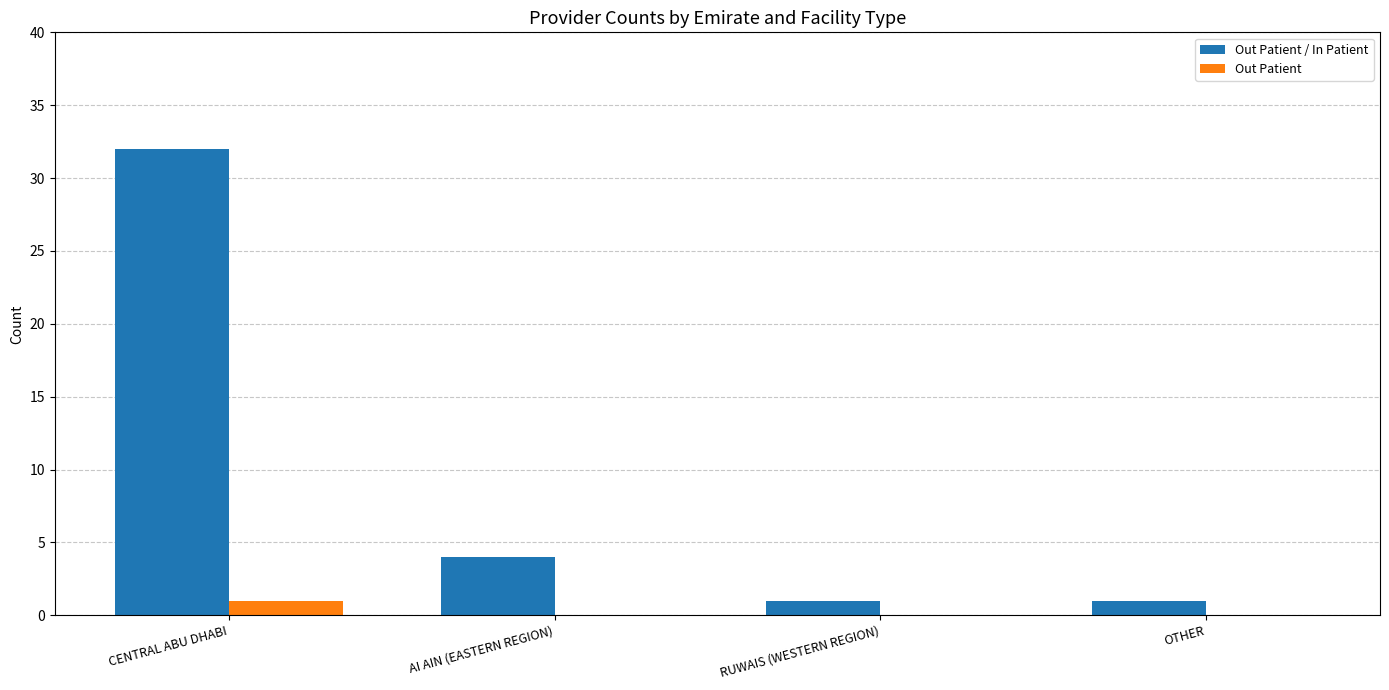

What is the average value of the Out Patient / In Patient series?

10